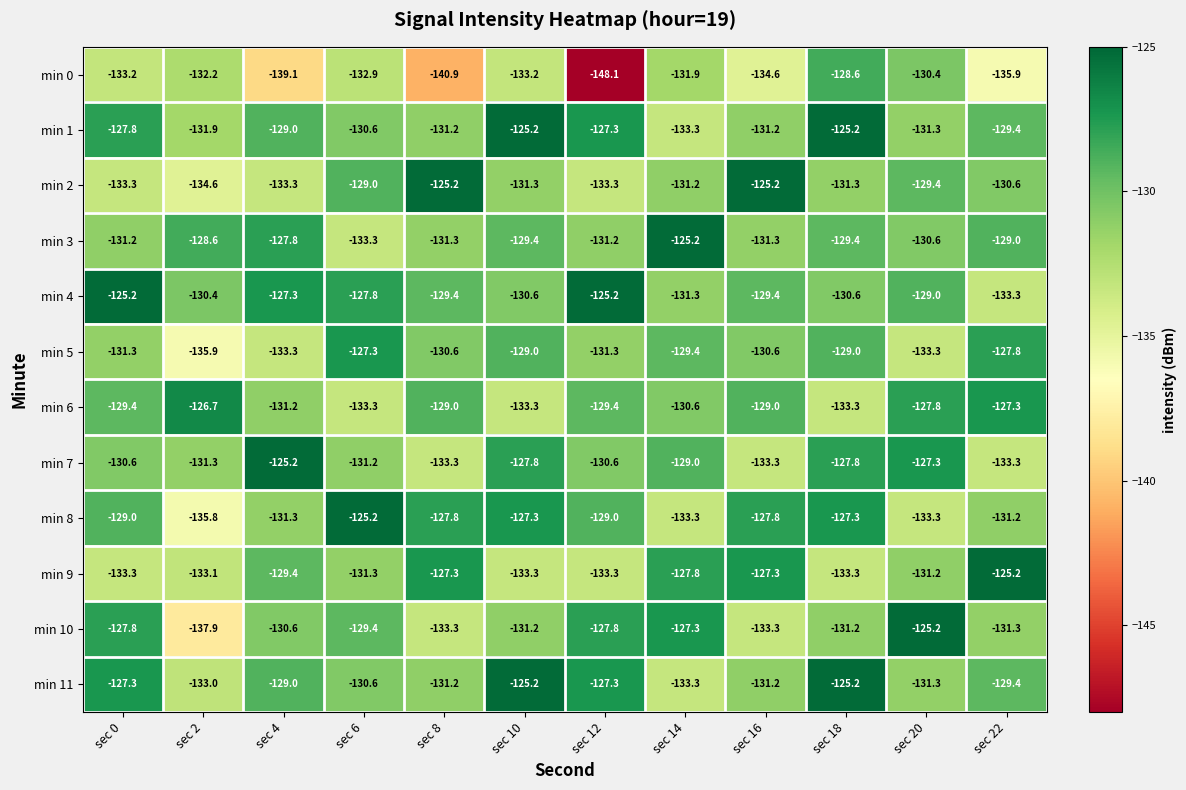

What is the minimum value shown in the chart?

-148.1